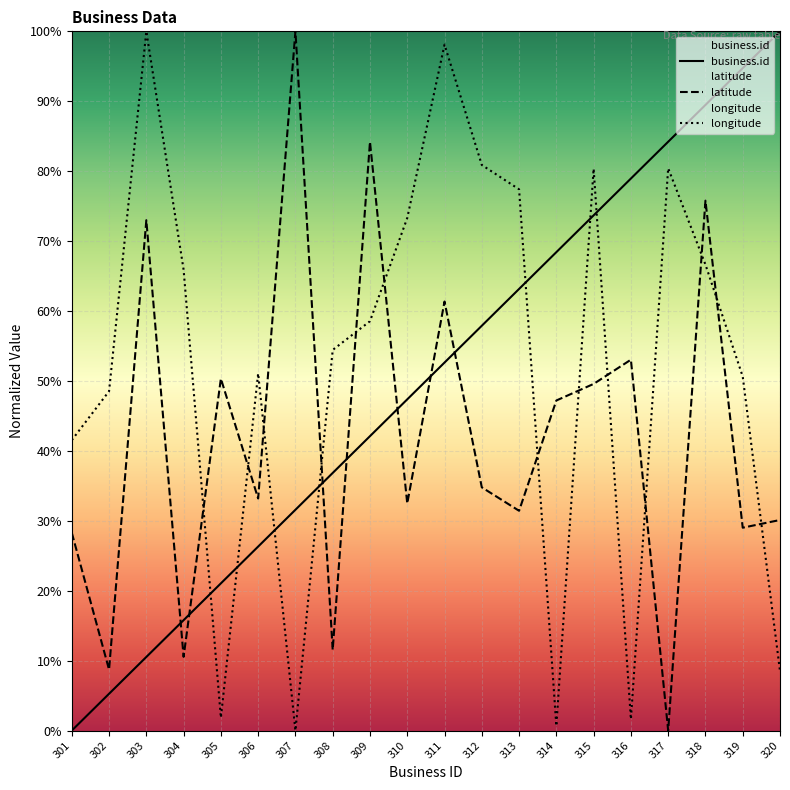

How many interior local peaks does the longitude series have?

5